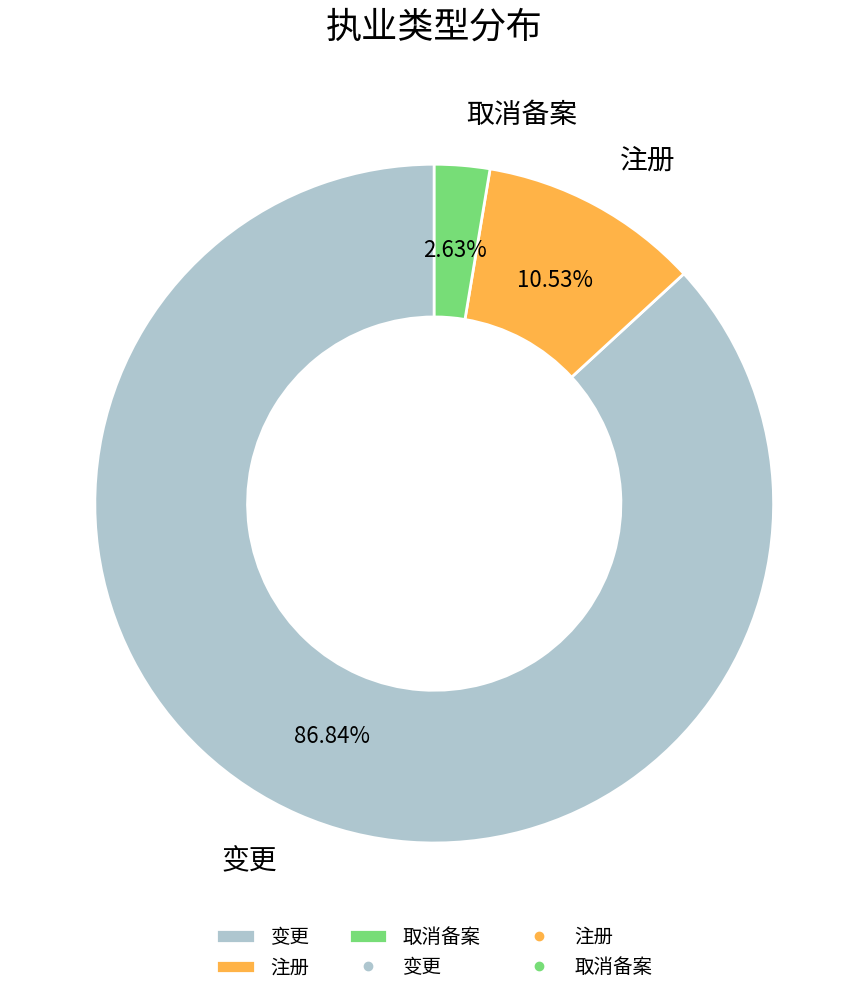

Which has a higher value, 变更 or 取消备案?

变更